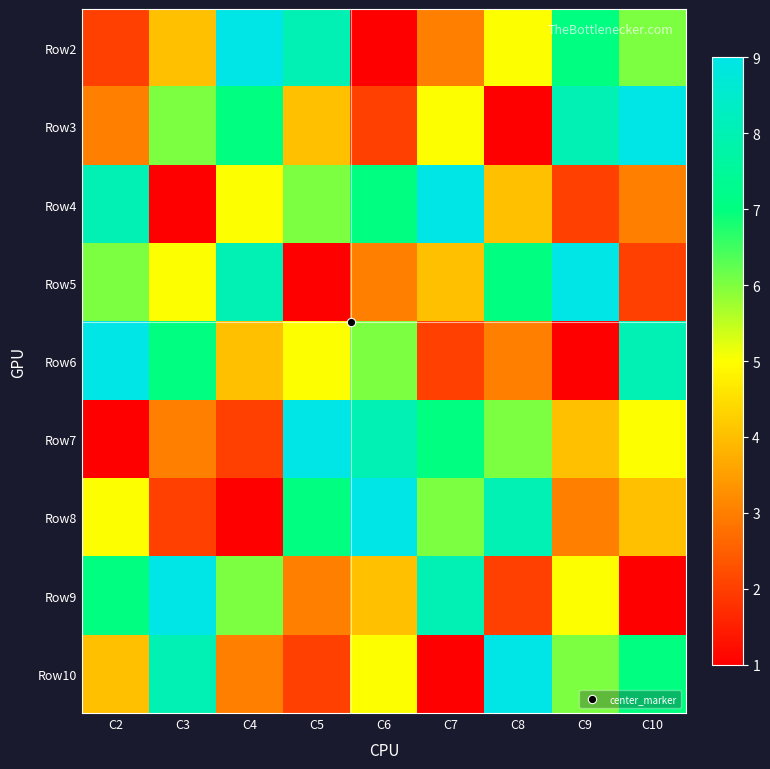

At which category does the chart reach its minimum across all series?

C6